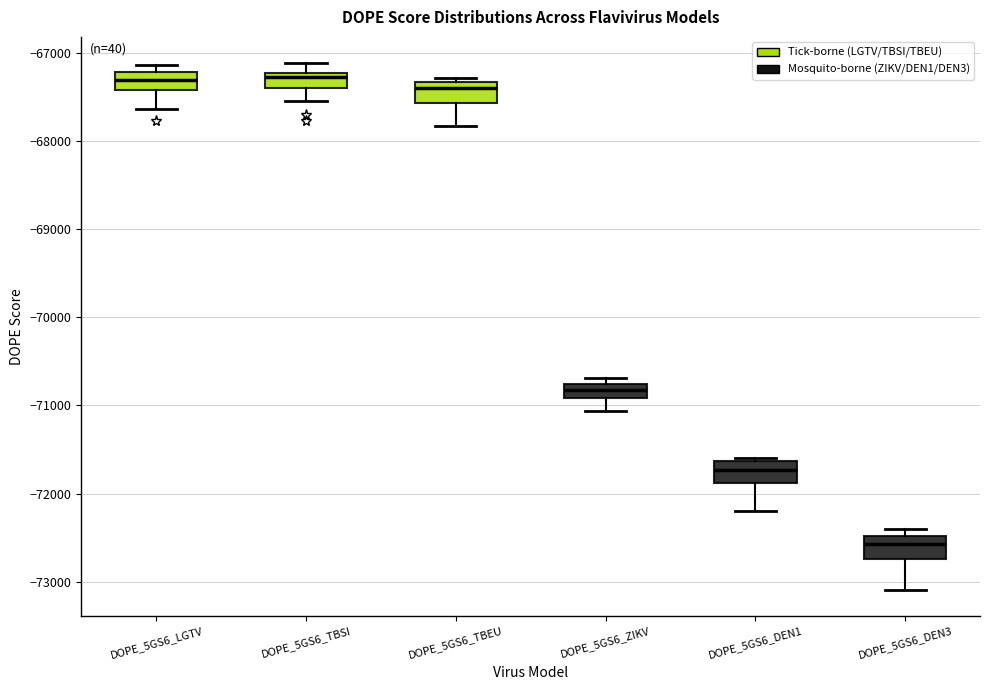

Where is the upper edge of the box for DOPE_5GS6_ZIKV on the y-axis? The values are not printed on the chart, so give them approximately, as read against the axis.

-70800